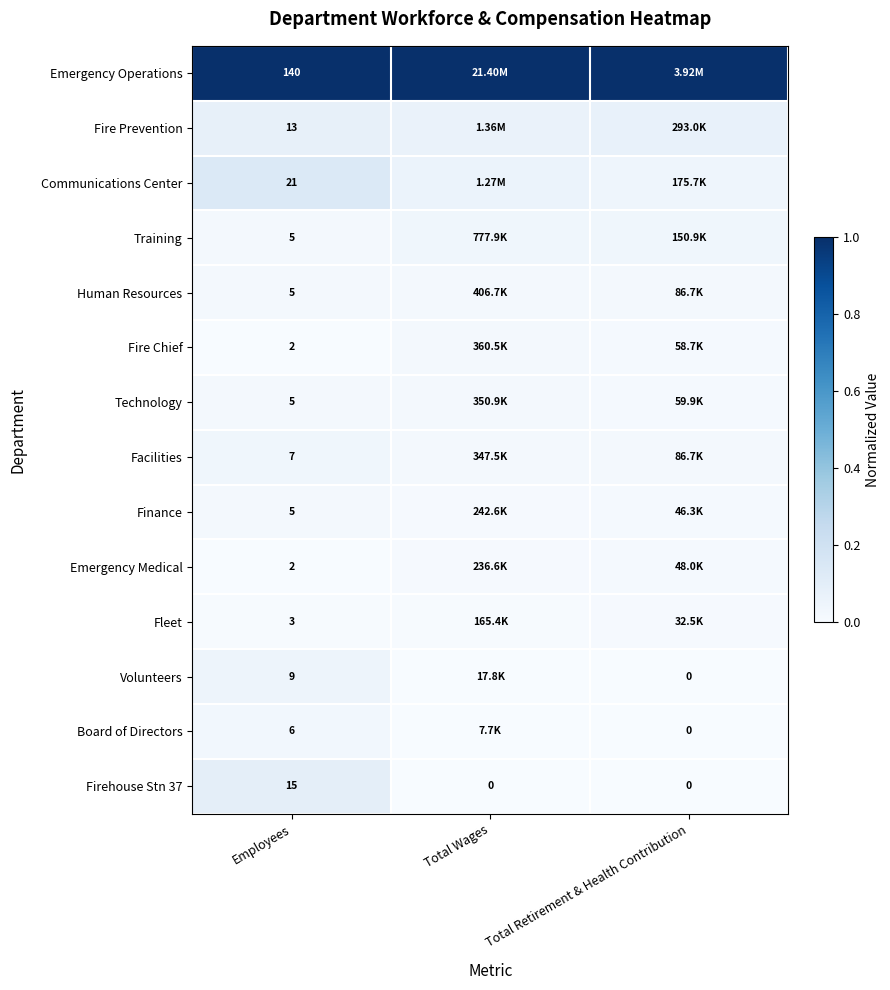

At which label is Emergency Operations closest to 1?

Employees